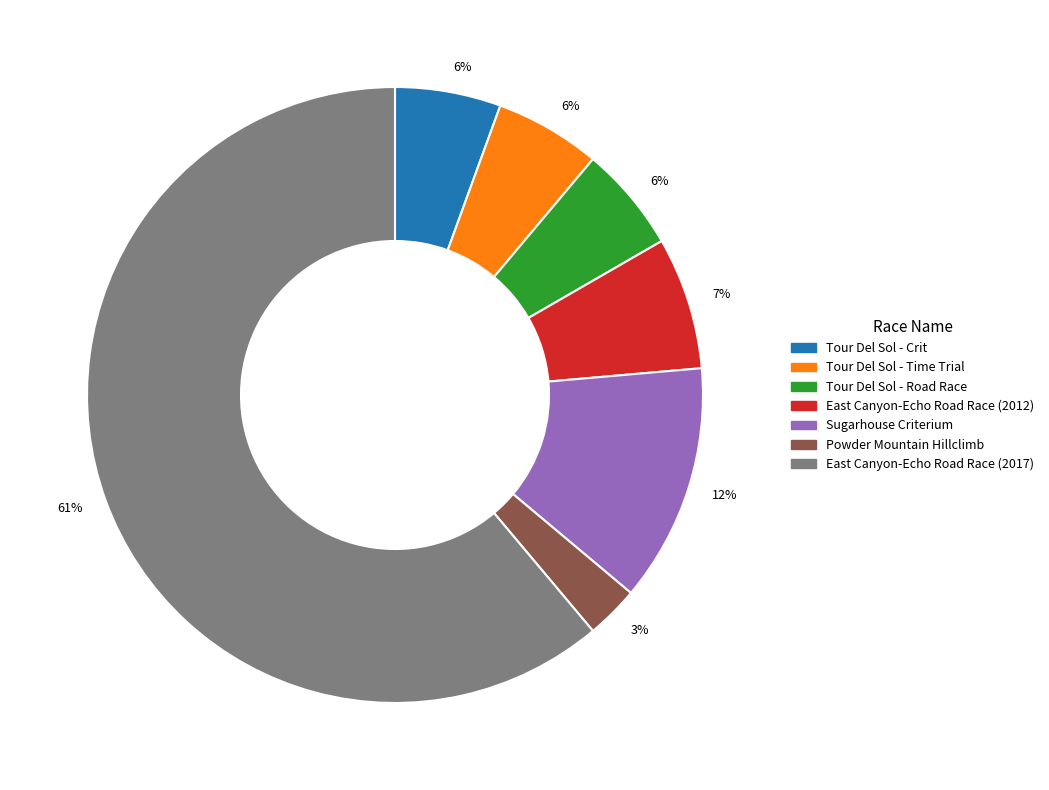

To the nearest percent, what is the average slice percentage?

14%